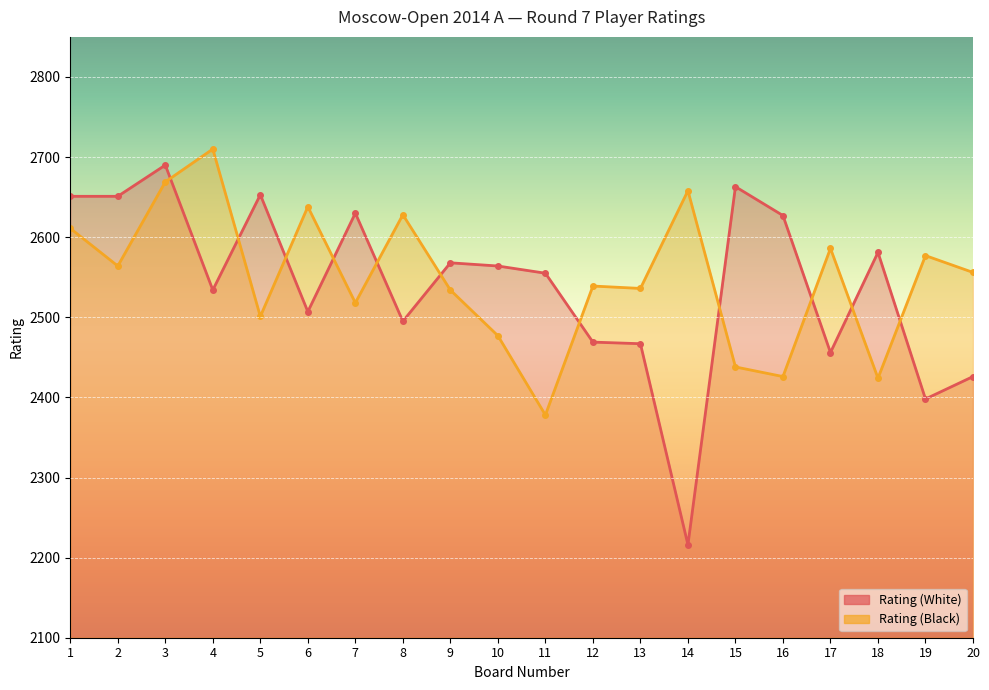

Which category has the highest value across all series?

4